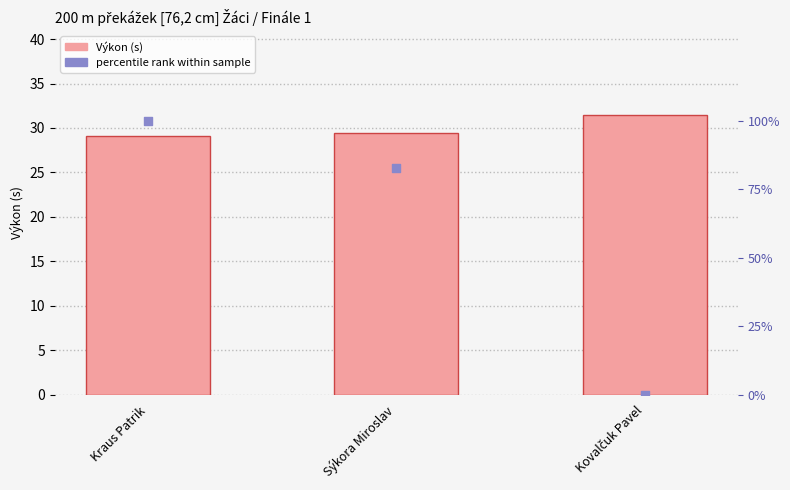

Is the value of percentile rank within sample at Kraus Patrik greater than the value of Výkon (s) at Sýkora Miroslav?

Yes